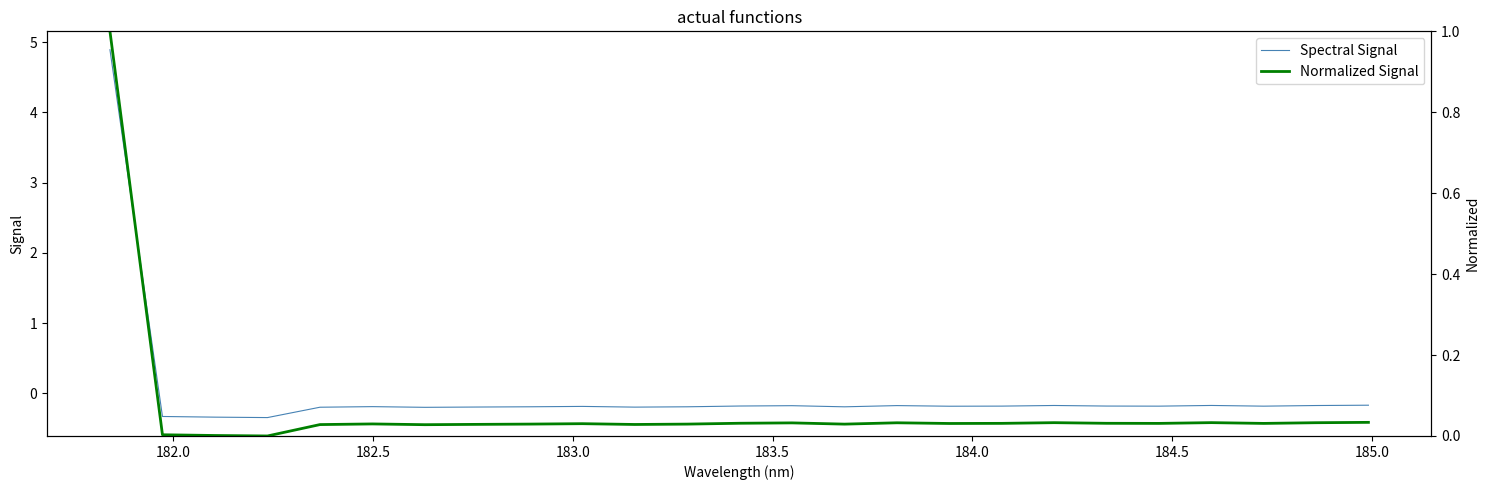

What is the highest value of the Spectral Signal series?

4.9